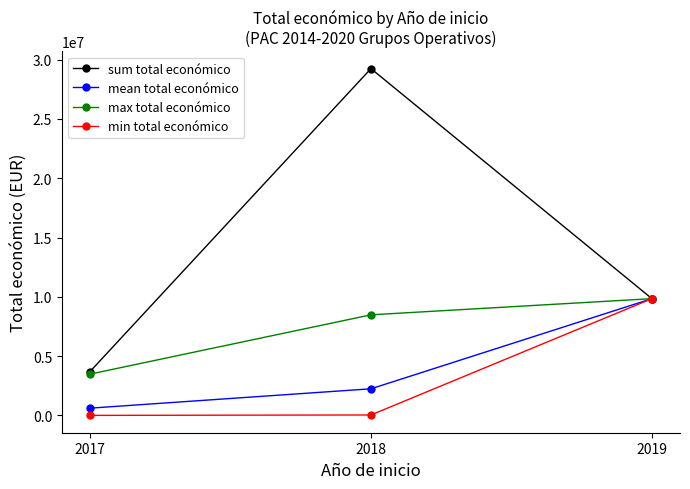

Is the value of sum total económico at 2018 greater than the value of min total económico at 2017?

Yes